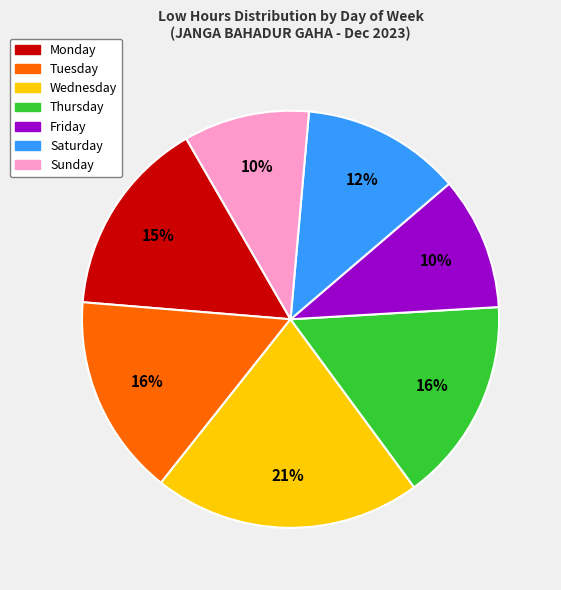

To the nearest percent, what is the average slice percentage?

14%